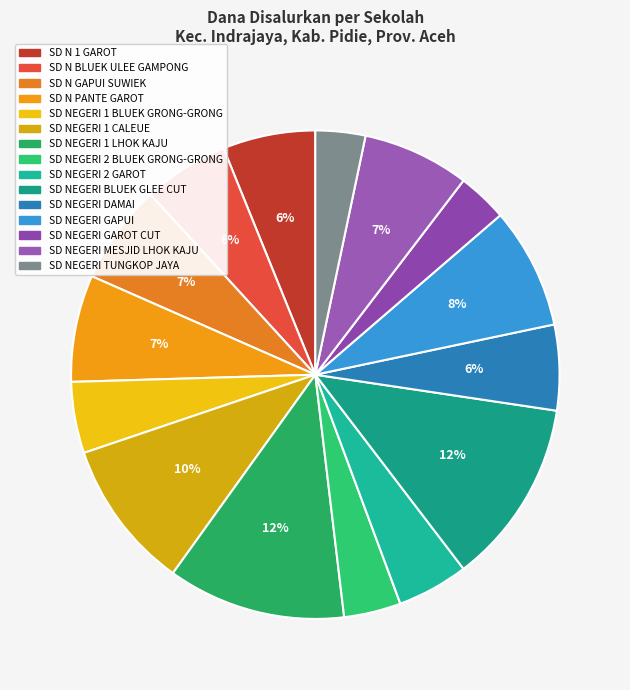

What is the smallest slice in the pie chart?

SD NEGERI GAROT CUT